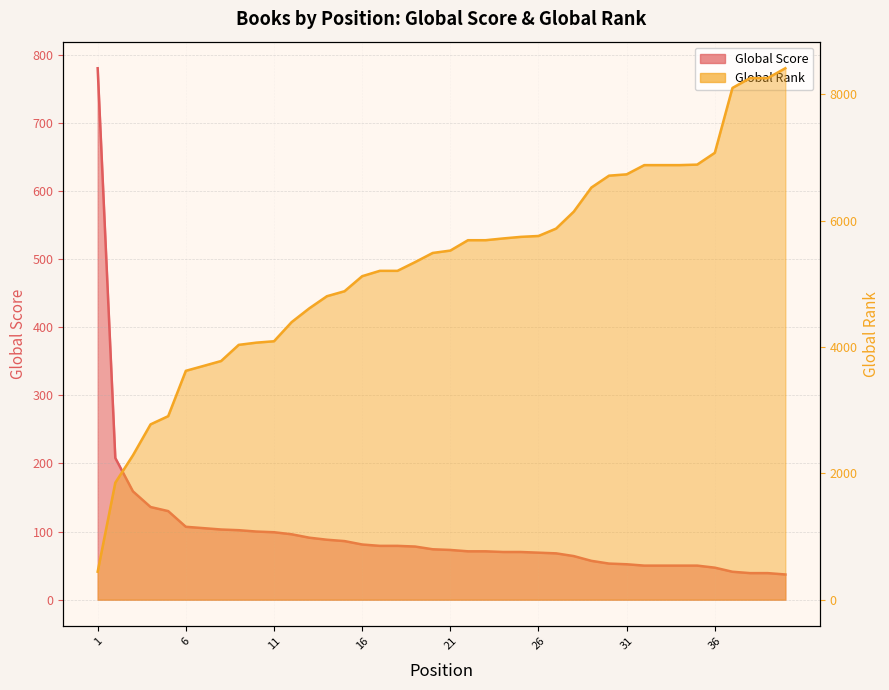

Does the chart display data point markers on the line(s)?

No